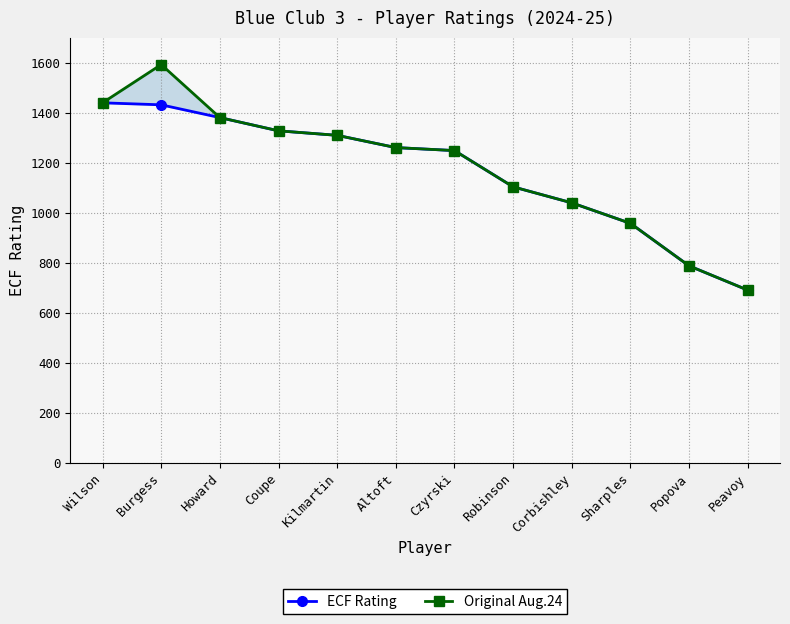

What is the sum of all Original Aug.24 values?

14143